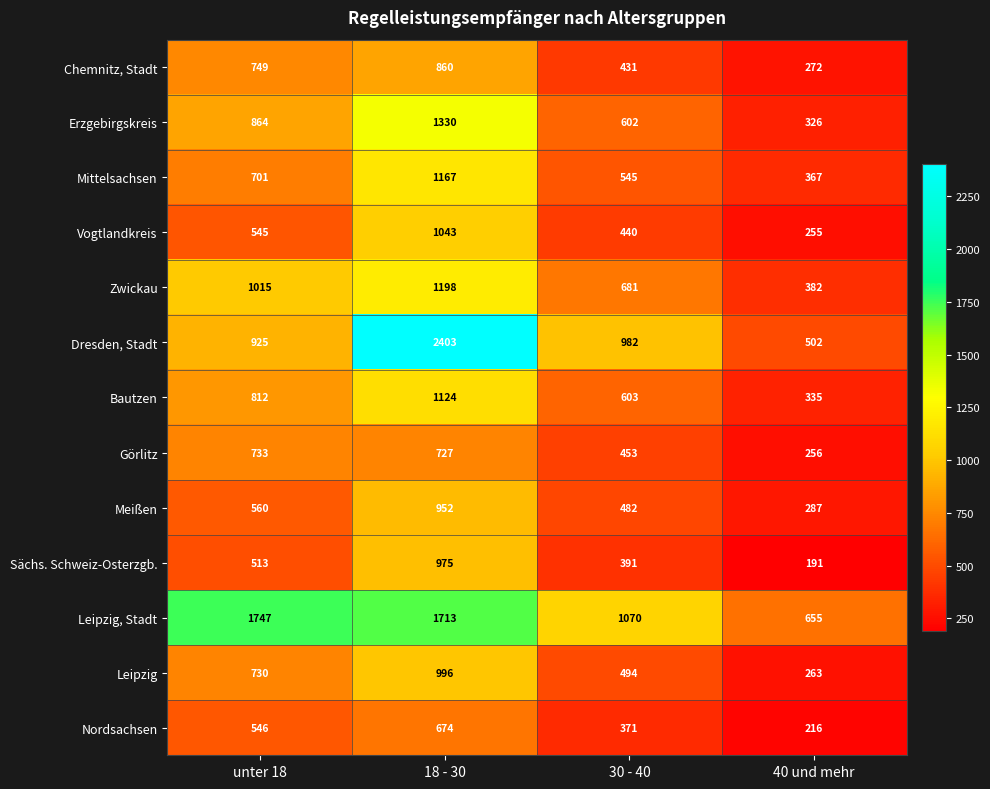

Read the Meißen value at unter 18, to the nearest 50.

550